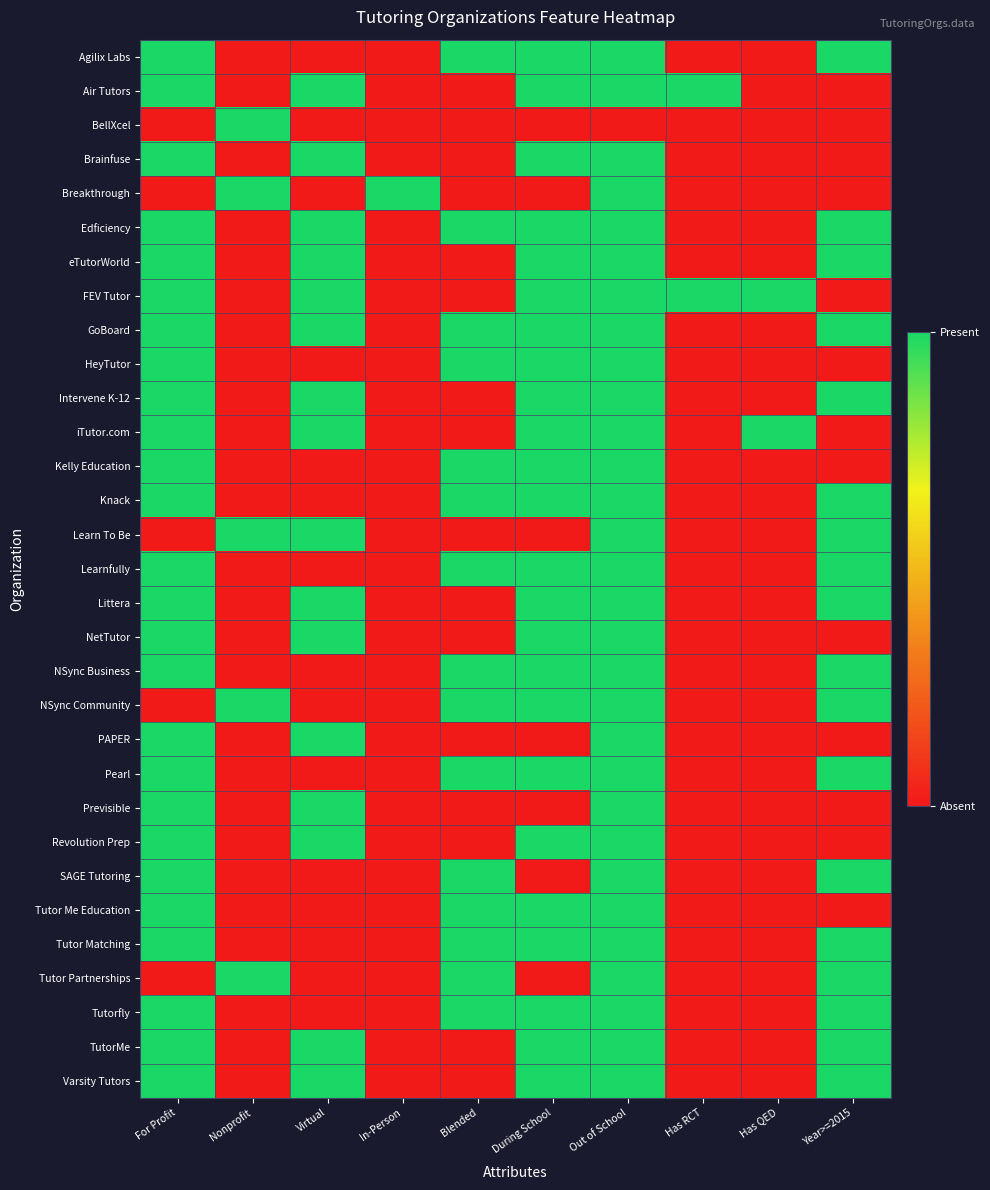

Count the number of data series in this chart.

31